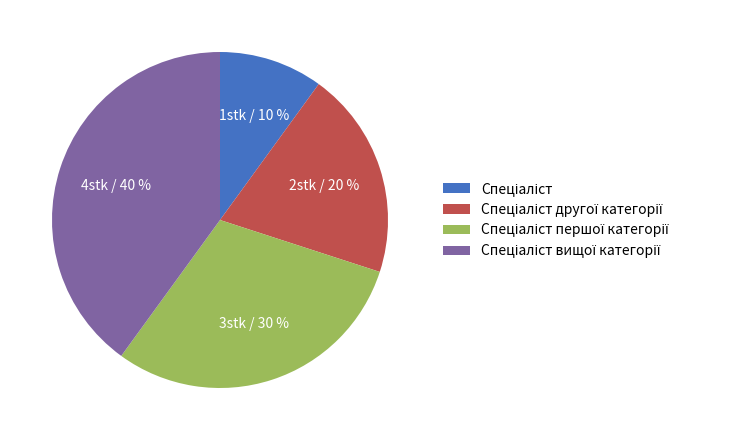

Does any single category account for the majority?

No